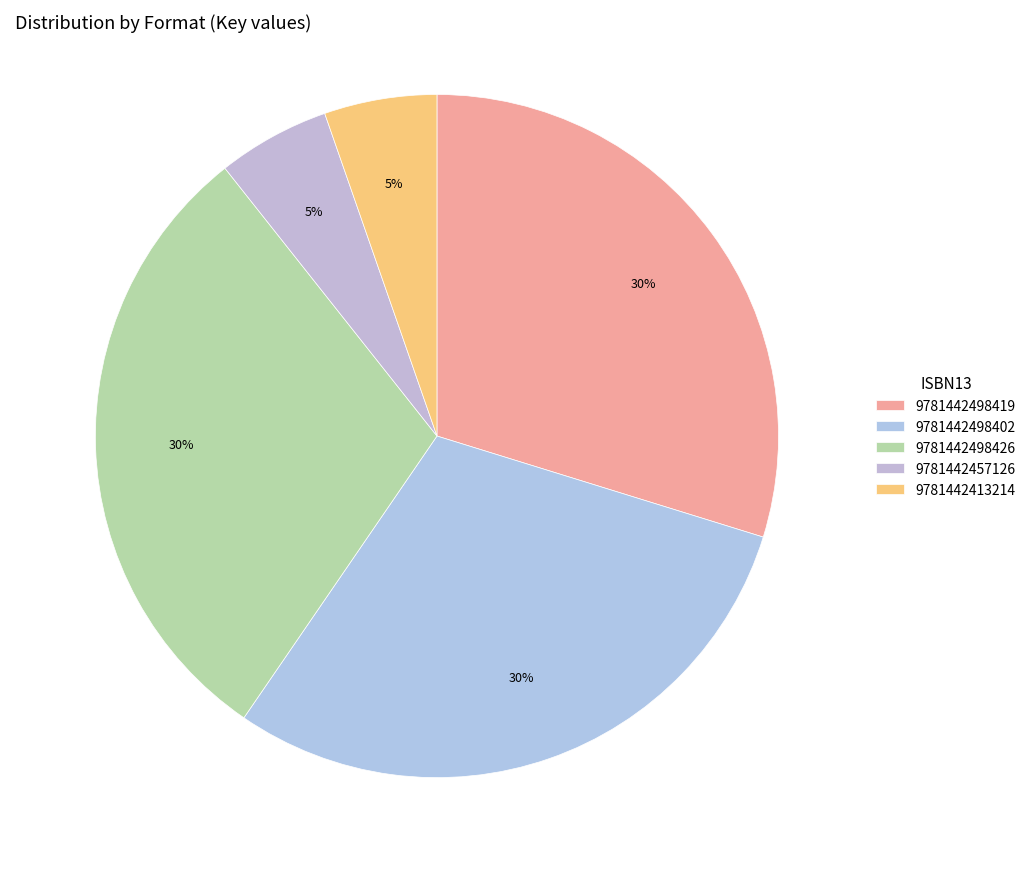

Which has a higher value, 9781442498426 or 9781442498402?

9781442498426